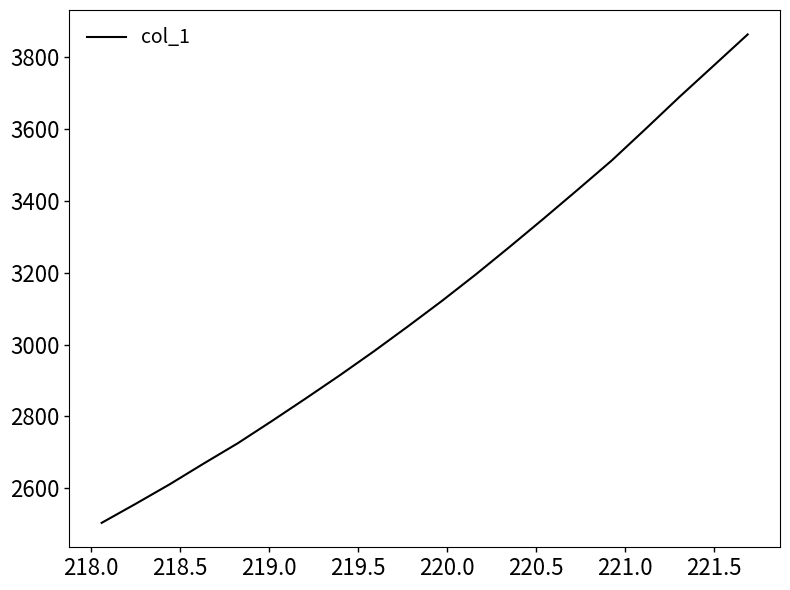

What is the greatest value displayed?

3863.4